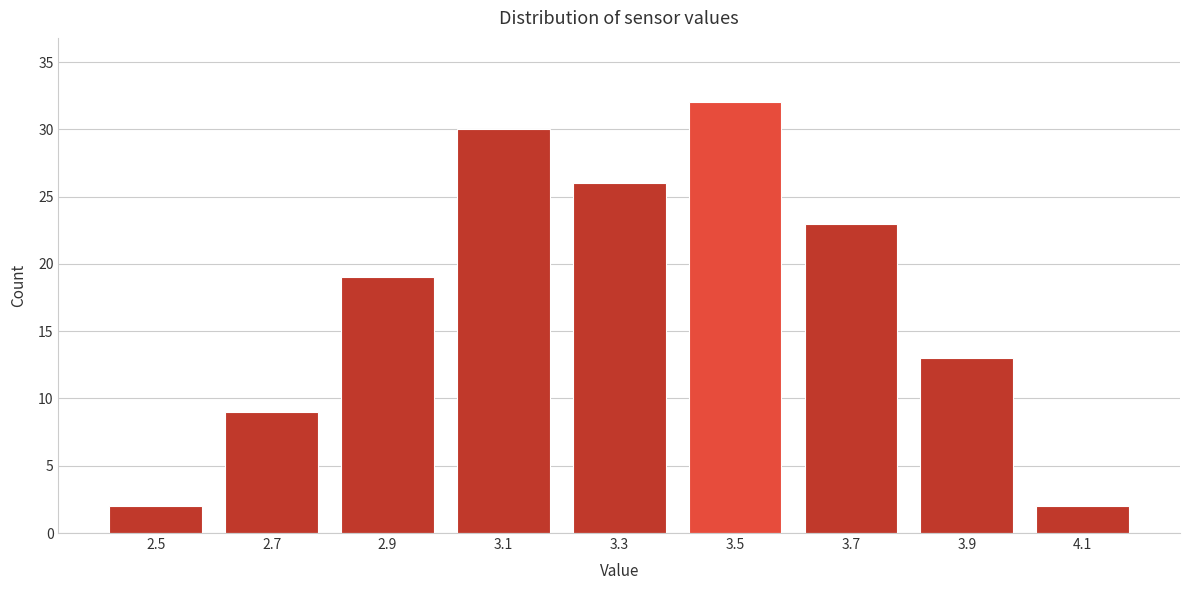

Reading left to right, list all the values displayed in this chart.

2	9	19	30	26	32	23	13	2